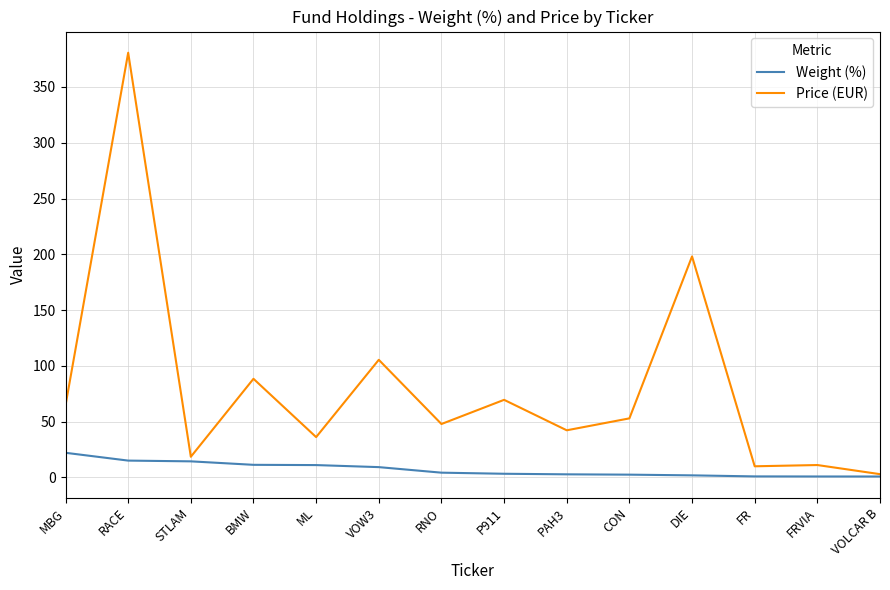

Which series has the largest total across all categories?

Price (EUR)